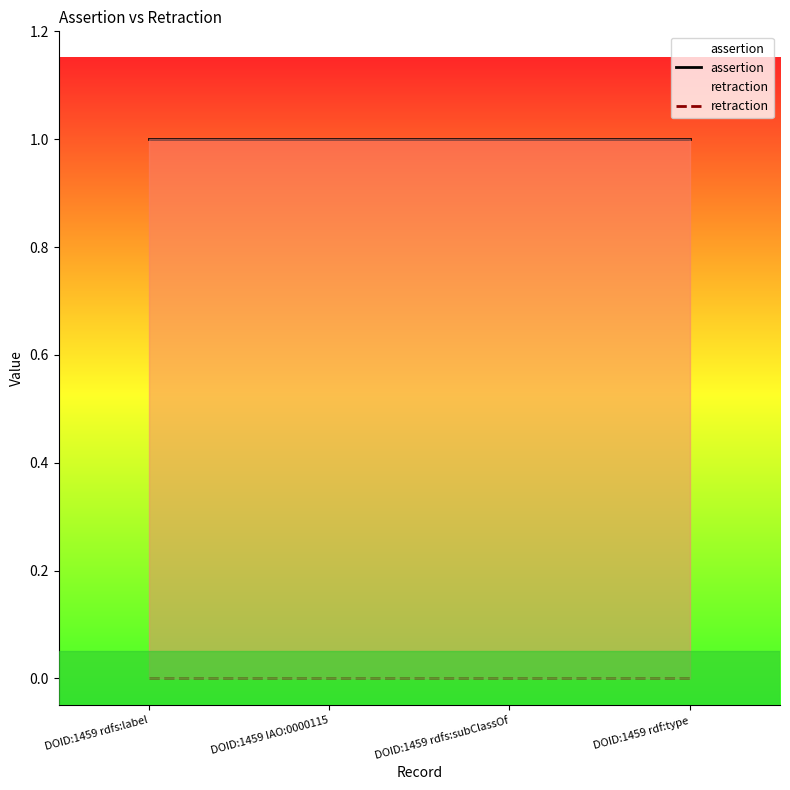

Rank the categories by assertion value from lowest to highest.

DOID:1459 rdfs:label, DOID:1459 IAO:0000115, DOID:1459 rdfs:subClassOf, DOID:1459 rdf:type